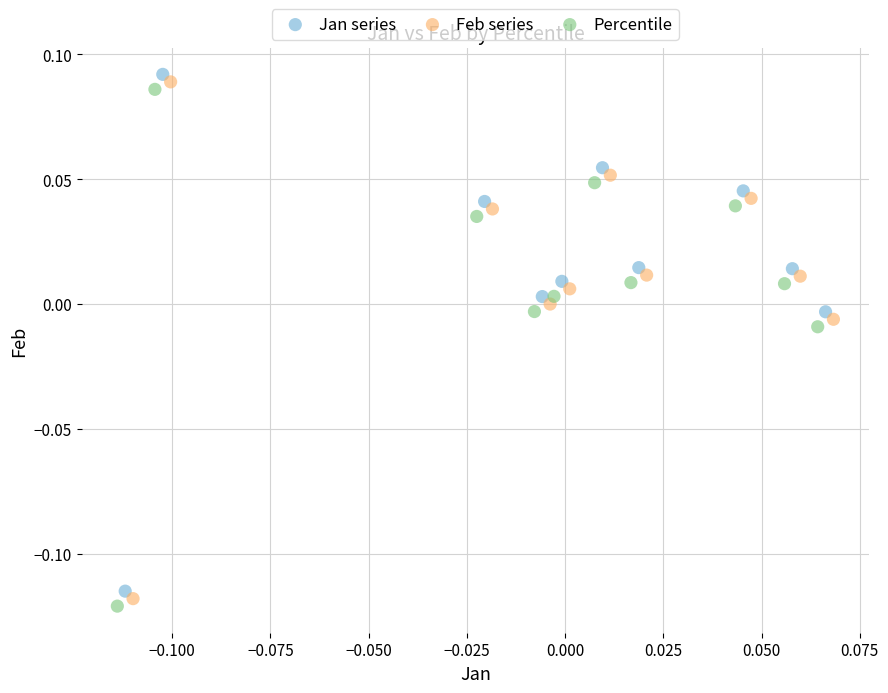

What are all the series names shown in the legend?

Jan series, Feb series, Percentile